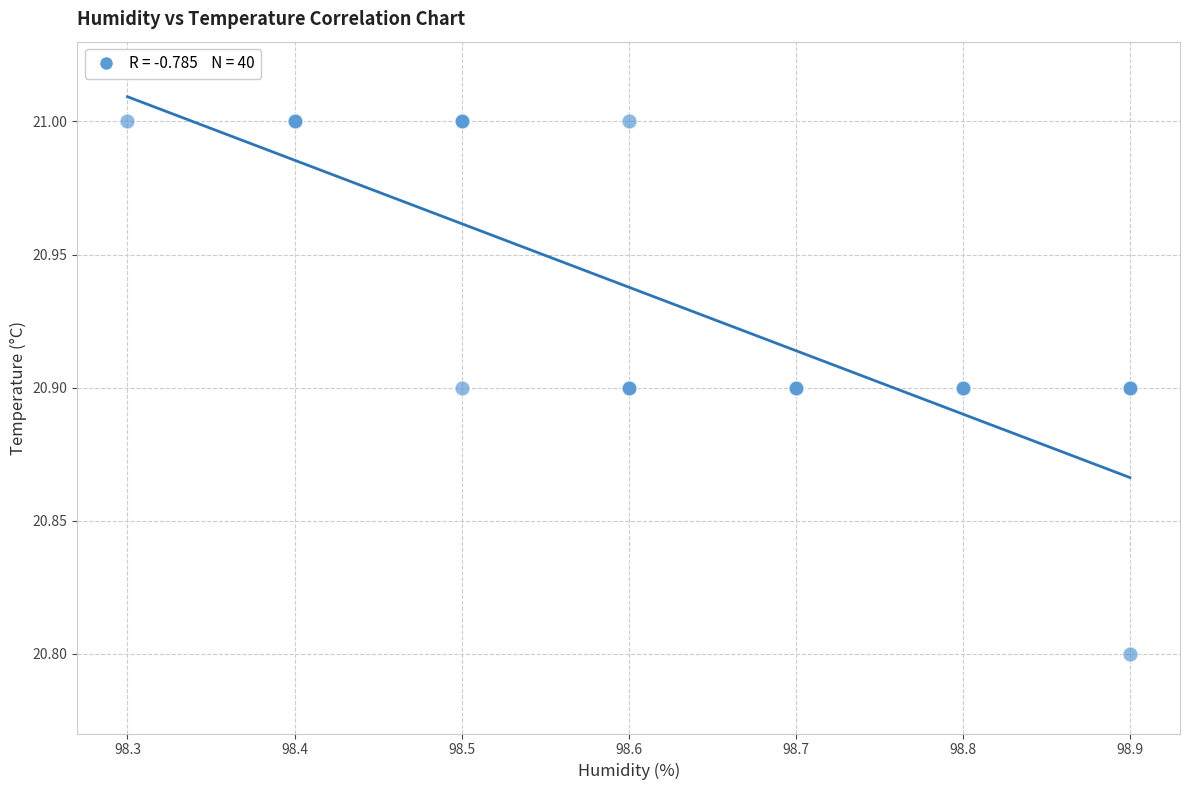

What Y value in the scatter plot is closest to 20?

20.8